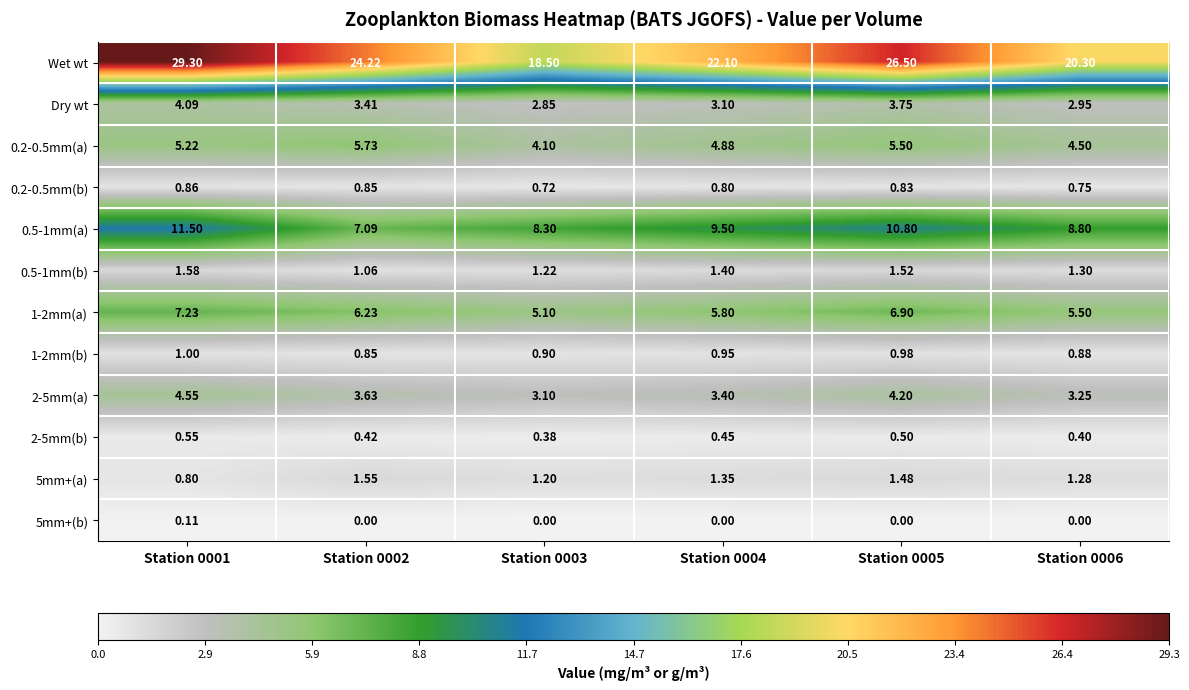

Between Station 0001 and Station 0005, which series saw the biggest shift?

Wet wt